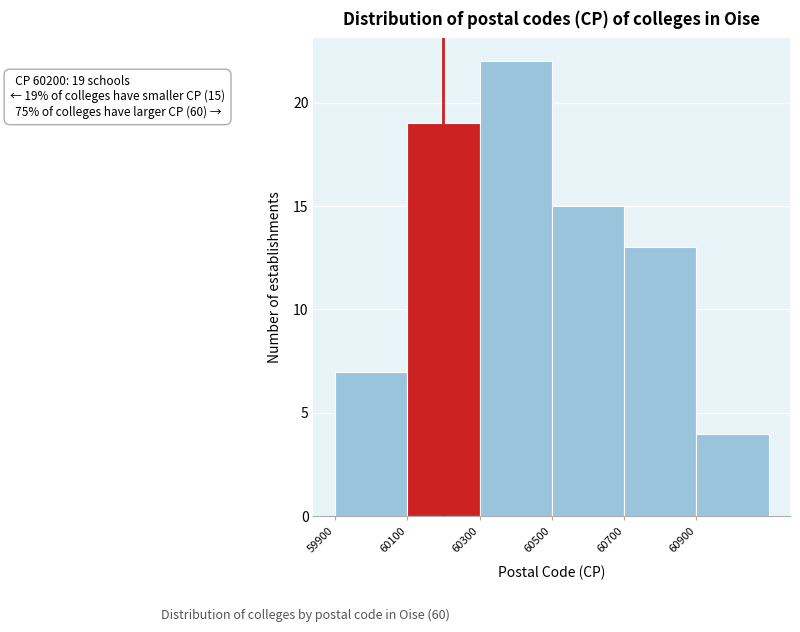

Over which range of the x-axis is the bar tallest?

60300 to 60500